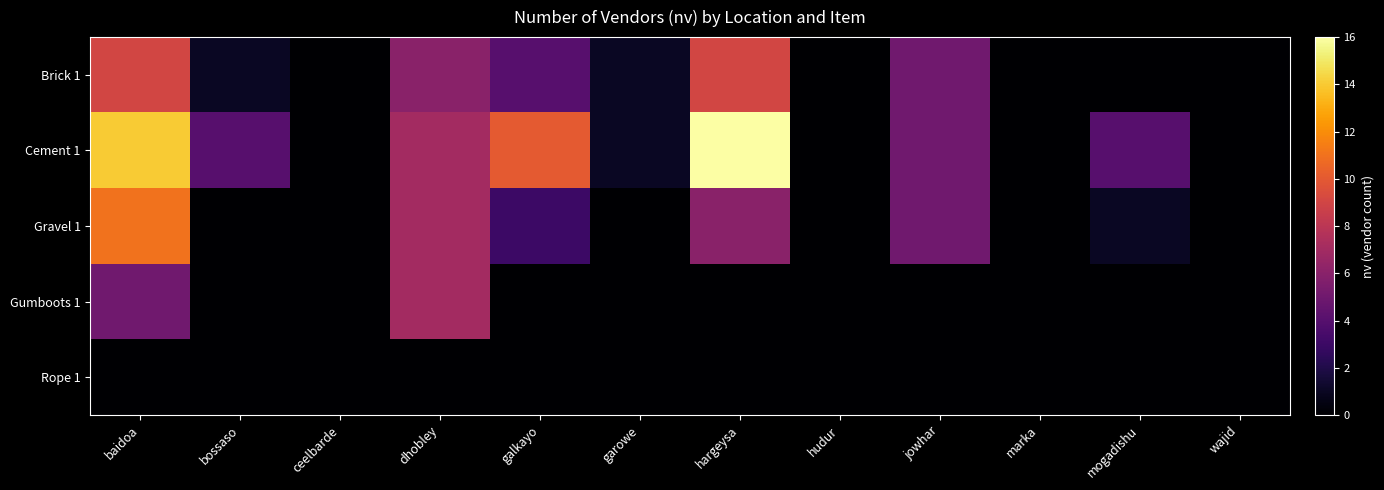

Rank the series at dhobley from highest to lowest value.

Cement 1, Gravel 1, Gumboots 1, Brick 1, Rope 1